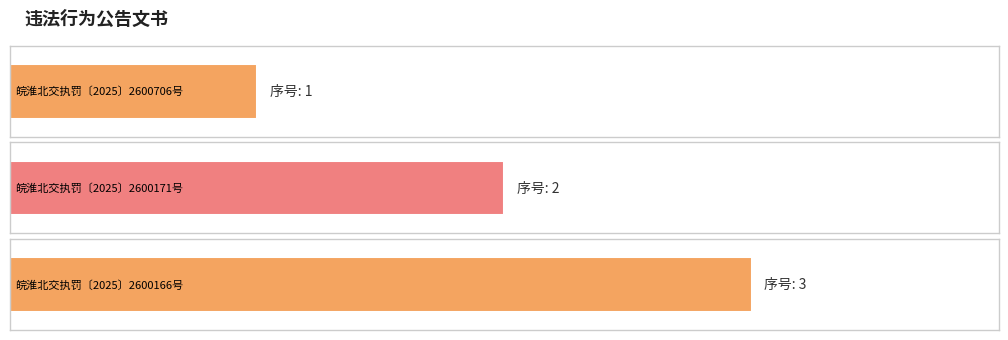

The chart shows a value of 1 at 皖淮北交执罚〔2025〕2600706号. True or false?

True